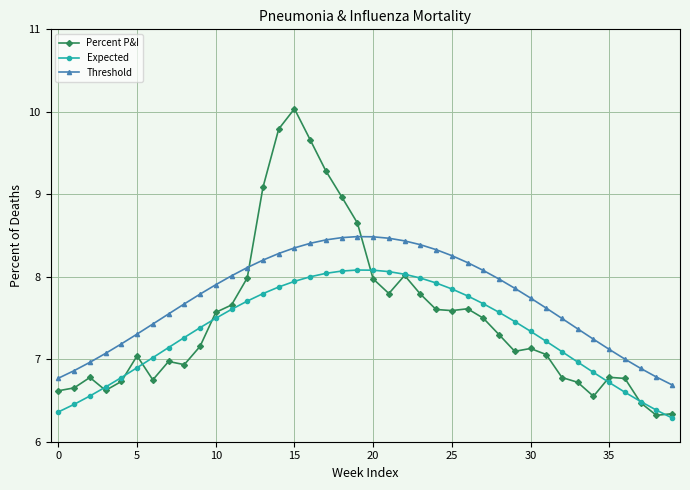

True or false: Expected and Threshold cross at least once.

False